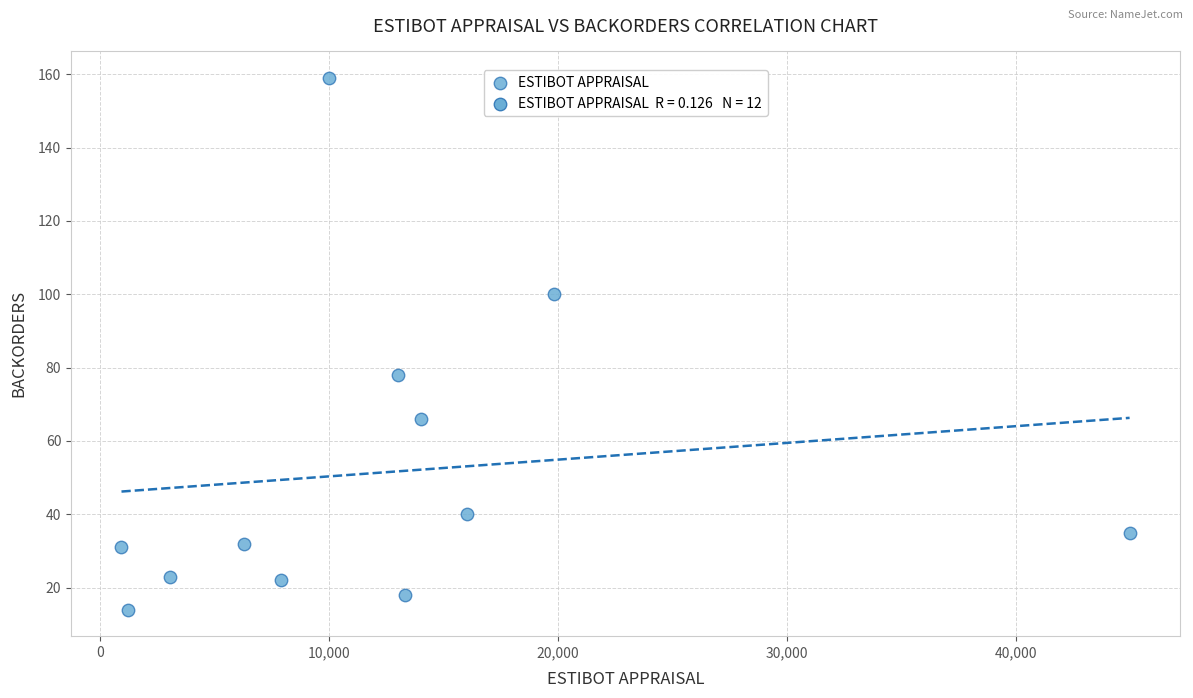

What Y value in the scatter plot is closest to 86?

78